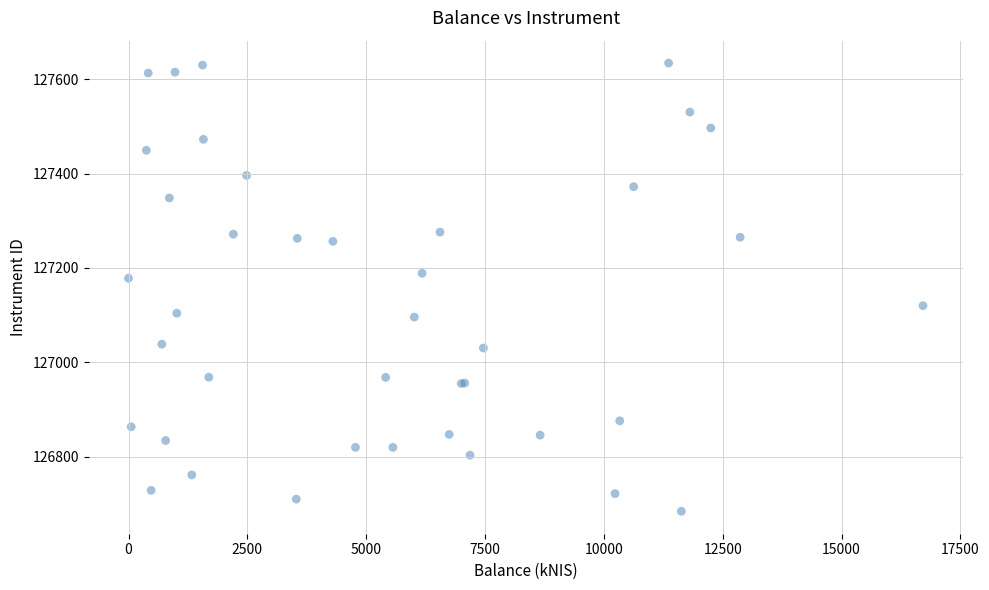

What Y value in the scatter plot is closest to 127159?

127178.2